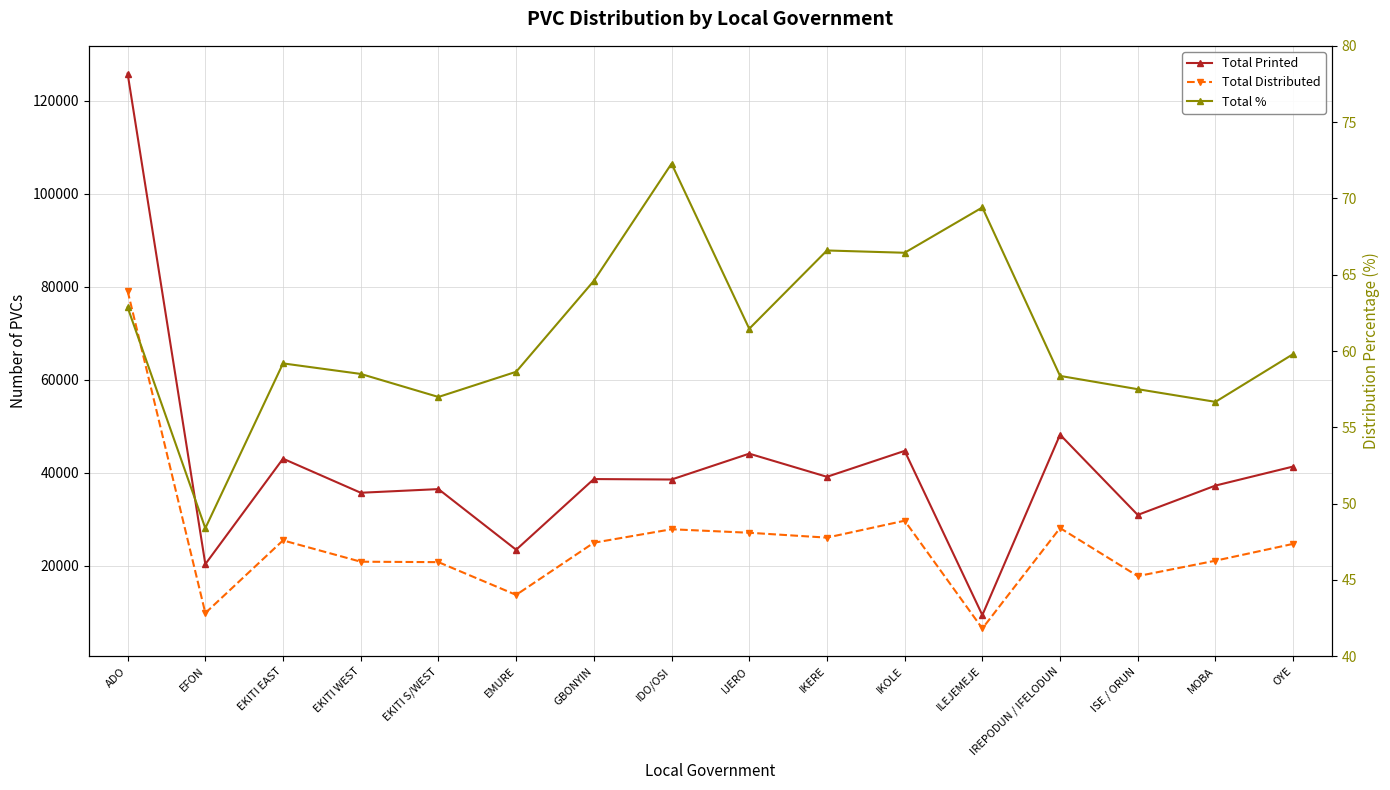

True or false: Total % and Total Printed intersect in this chart.

False